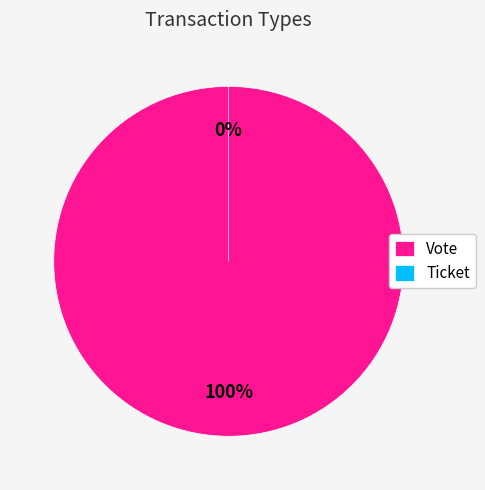

What portion of the pie excludes Ticket?

100.0%